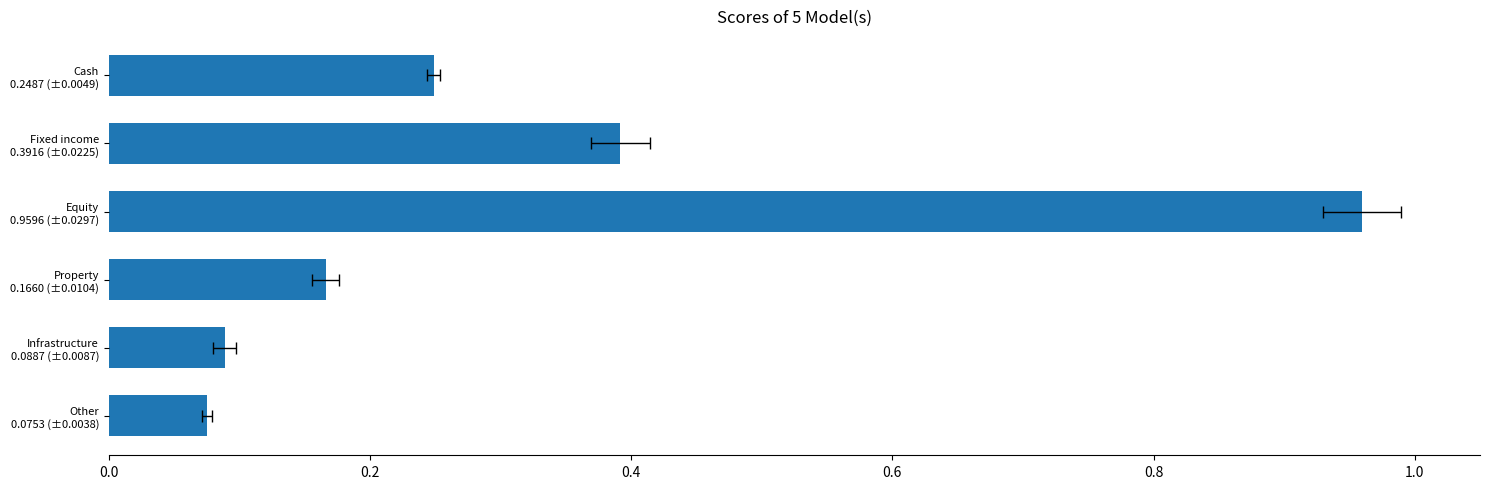

What is the difference between the maximum and minimum values?

0.9